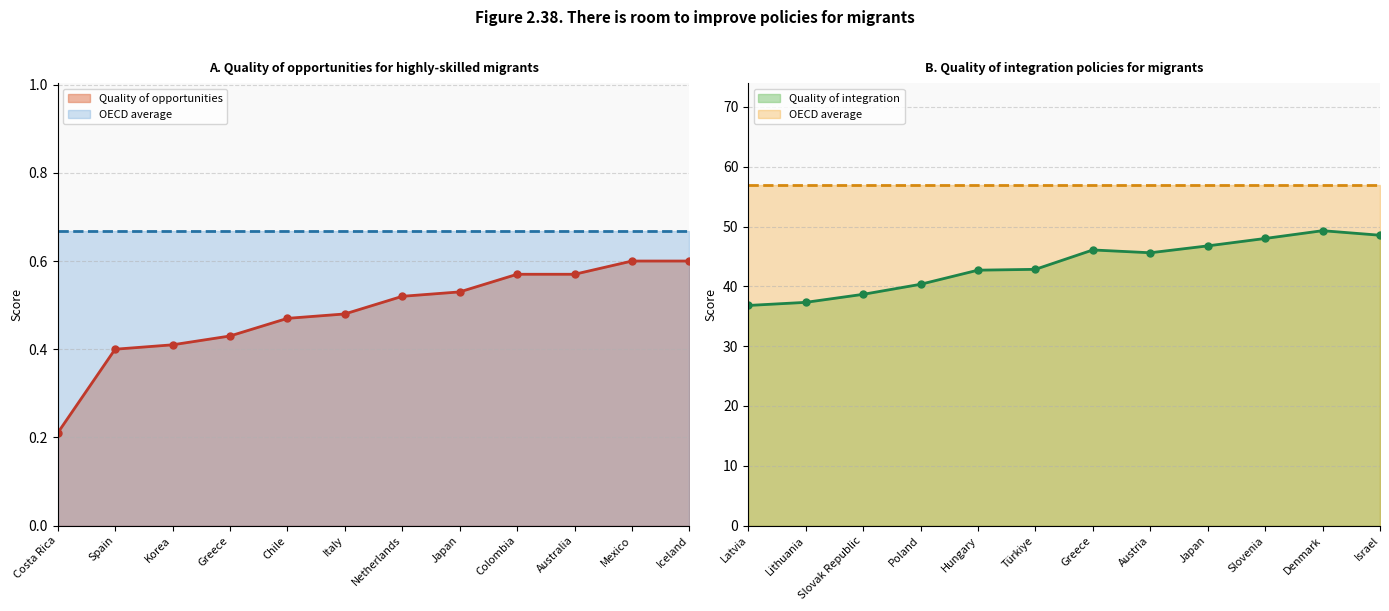

The value of Quality of opportunities at Mexico is 1.0. True or false?

False